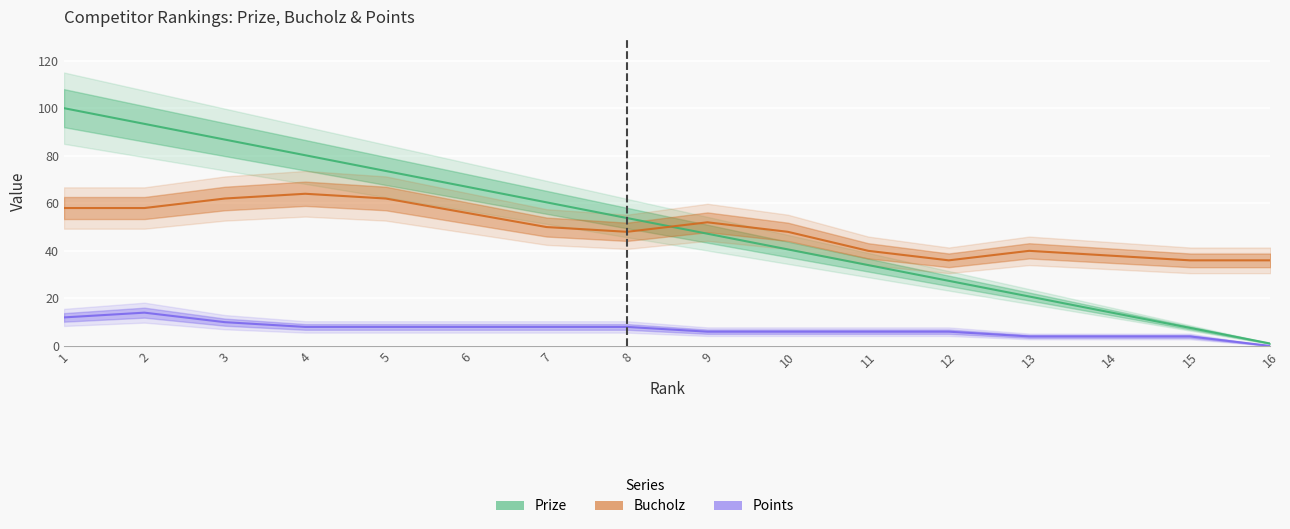

What is the value of the Bucholz point at the 5th from the left?

62.0